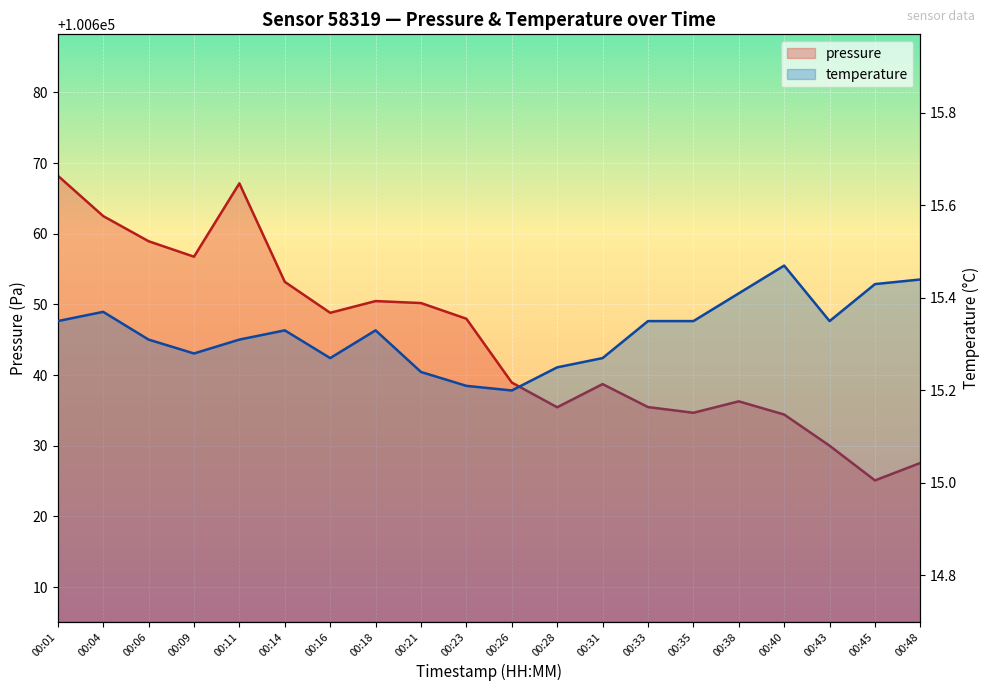

List the labels in order of pressure value, largest first.

00:01, 00:11, 00:04, 00:06, 00:09, 00:14, 00:18, 00:21, 00:16, 00:23, 00:26, 00:31, 00:38, 00:33, 00:28, 00:35, 00:40, 00:43, 00:48, 00:45